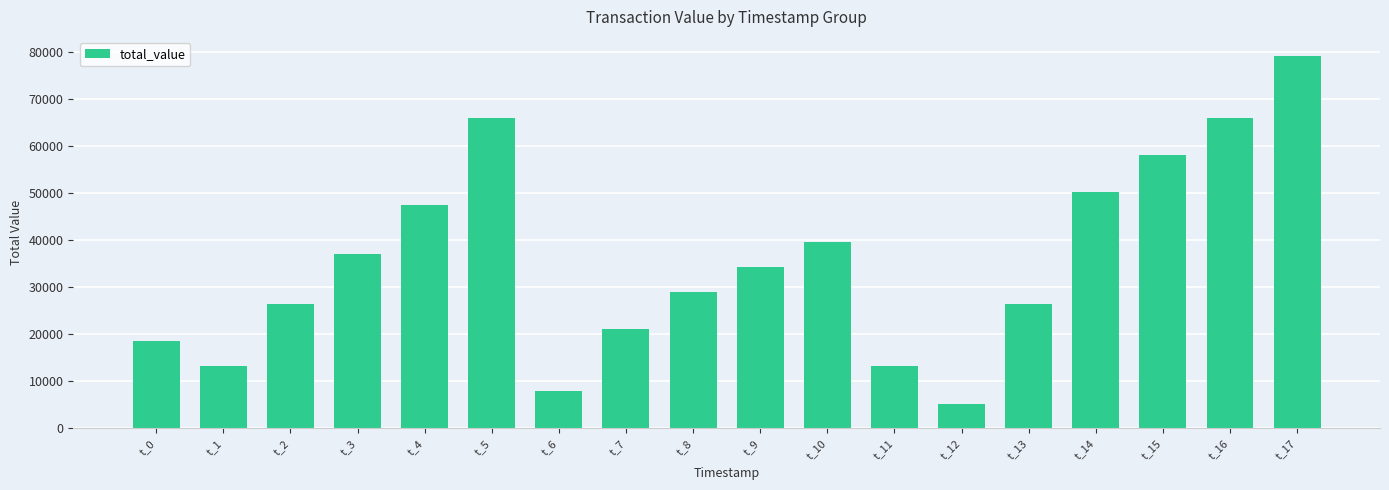

Count the number of values greater than 34336.

9